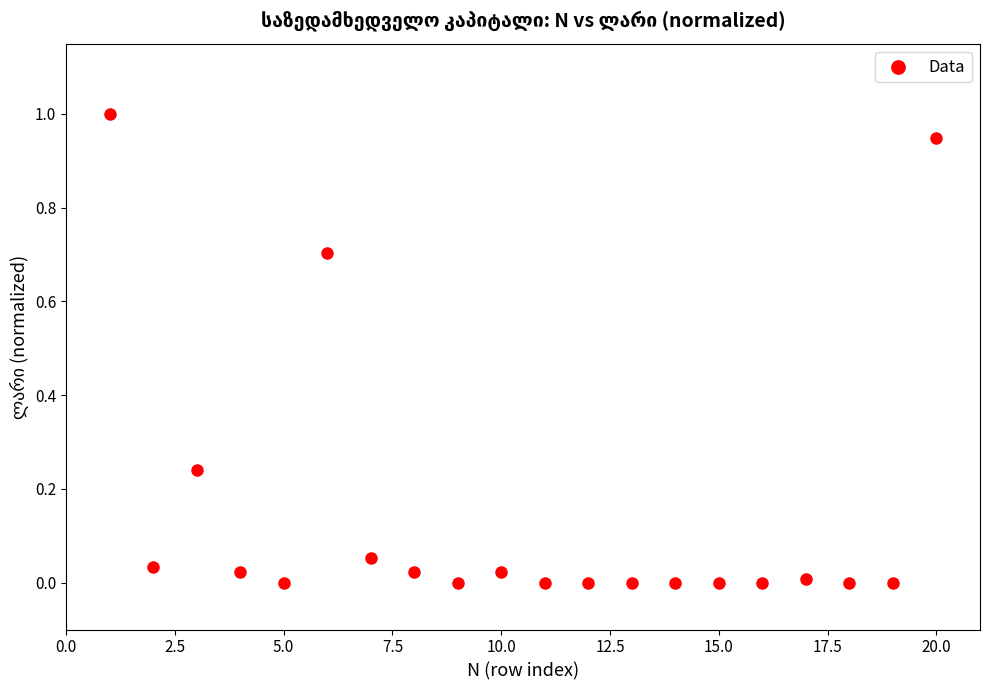

What is the range of Y values (max minus min)?

1.0